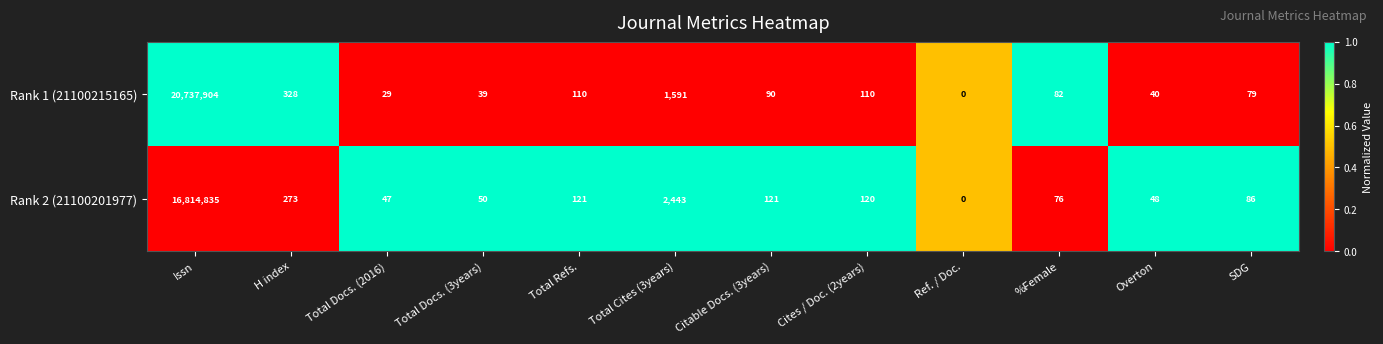

True or false: Rank 1 (21100215165) has a value of 79 at SDG.

True